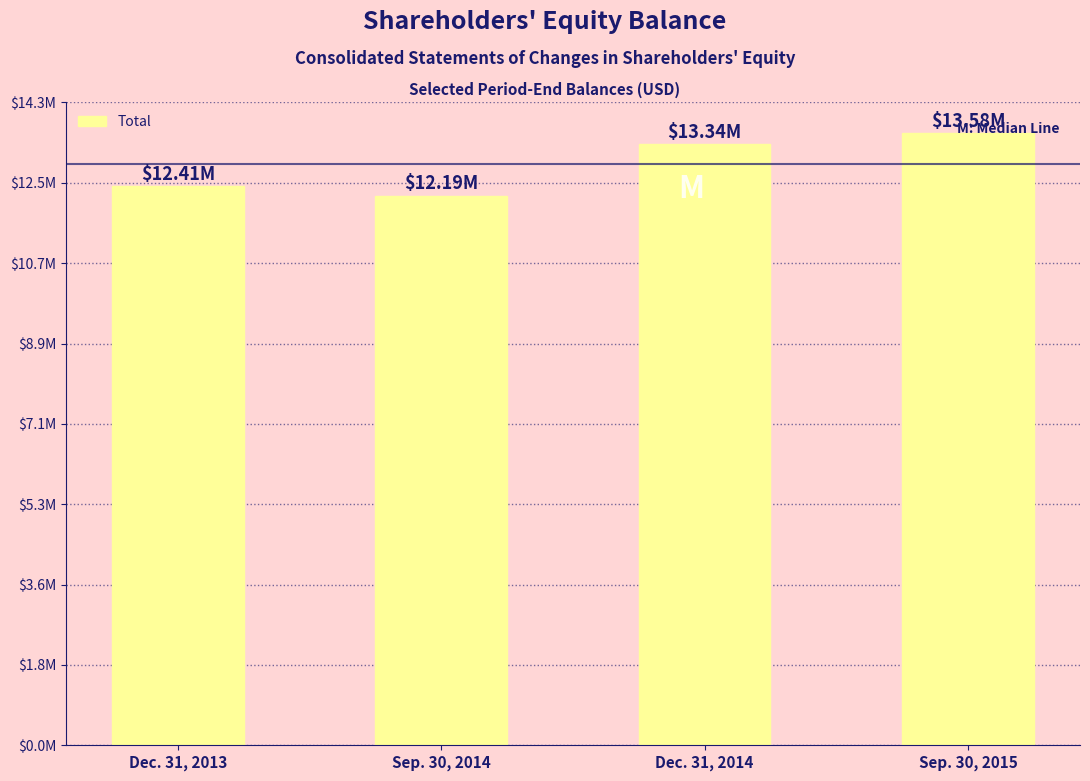

Reading left to right, transcribe all the data shown in this chart.

Dec. 31, 2013=12408617	Sep. 30, 2014=12192104	Dec. 31, 2014=13344948	Sep. 30, 2015=13581614